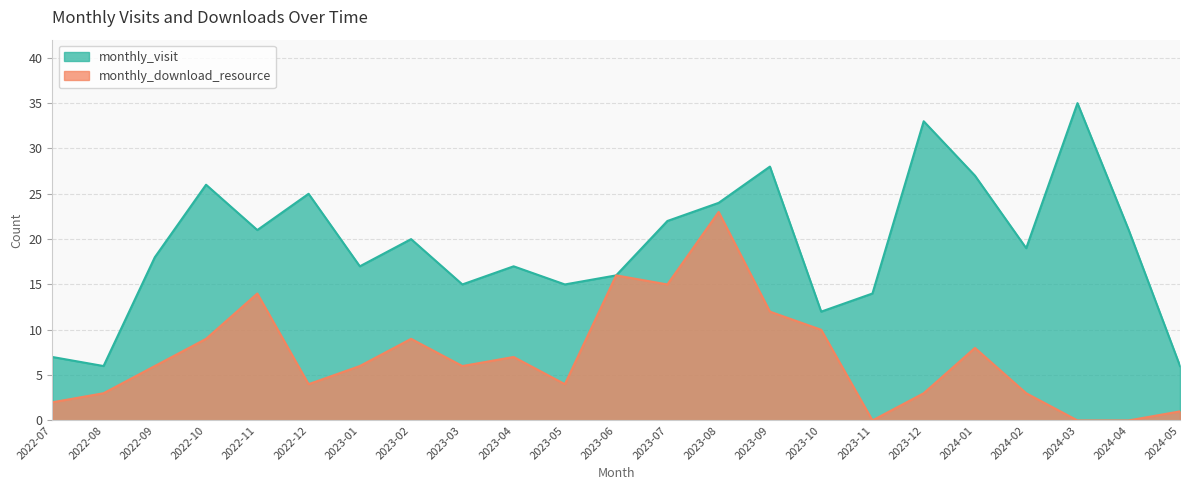

What is the maximum value for monthly_download_resource?

23